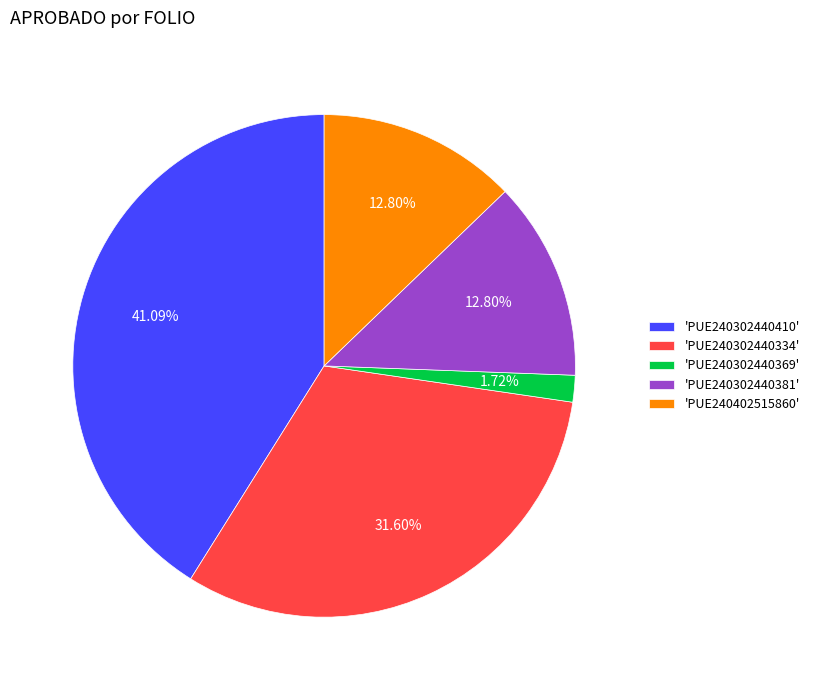

Does 'PUE240402515860' represent more than half of the total?

No